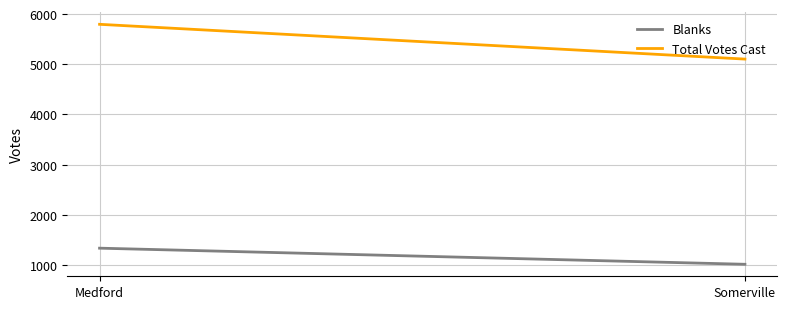

What value does the Total Votes Cast series have at Medford?

5797